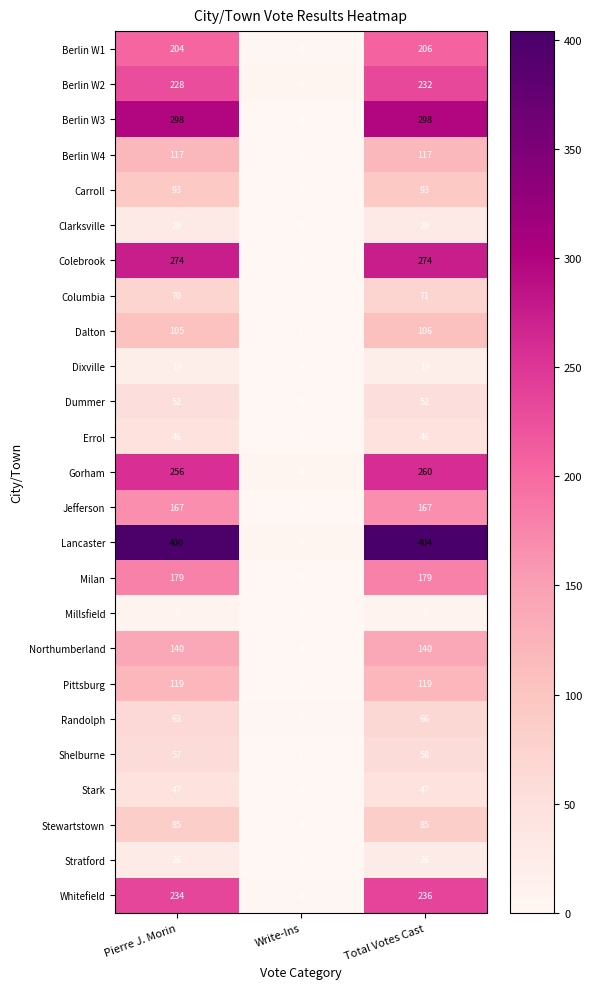

The Pittsburg series shows 119 at Pierre J. Morin. True or false?

True